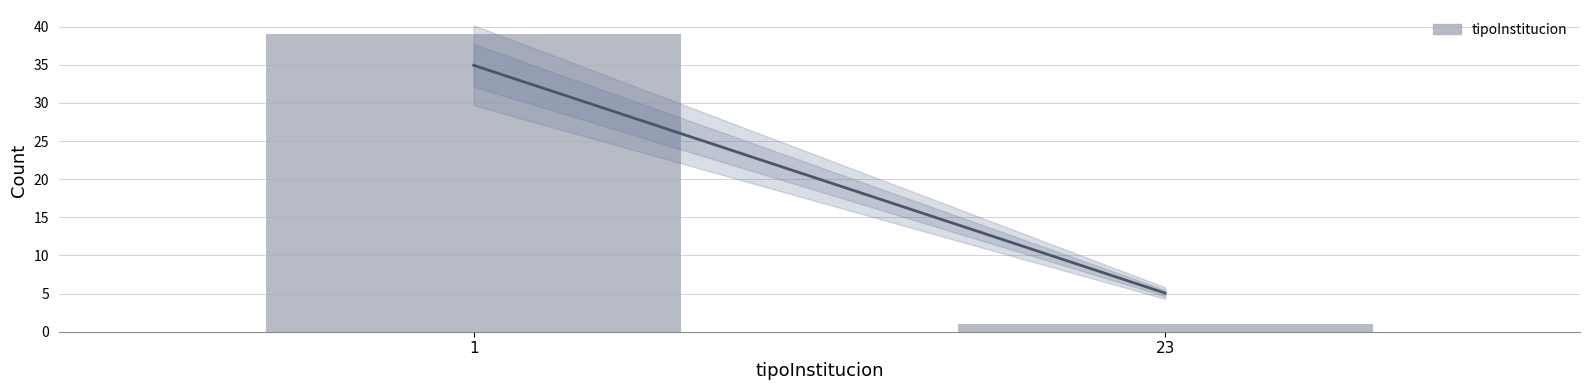

Reading right to left, list all the values displayed in this chart.

23=1	1=39